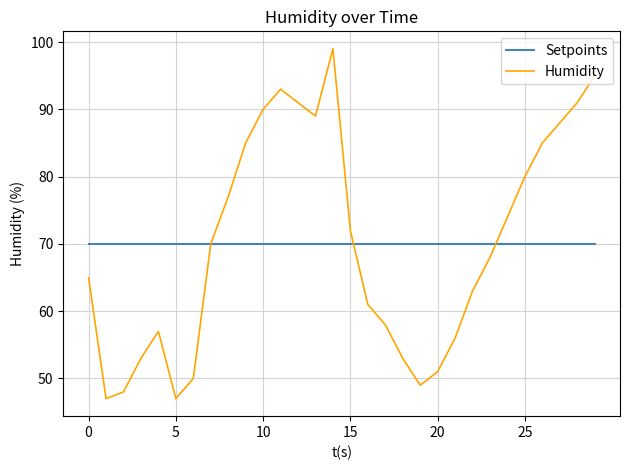

What is the greatest value displayed?

99